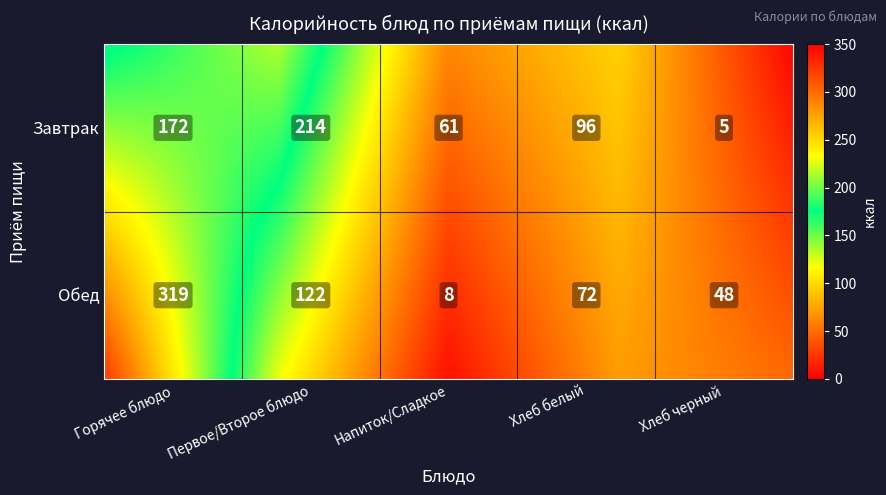

Which series has the widest spread of values?

Обед